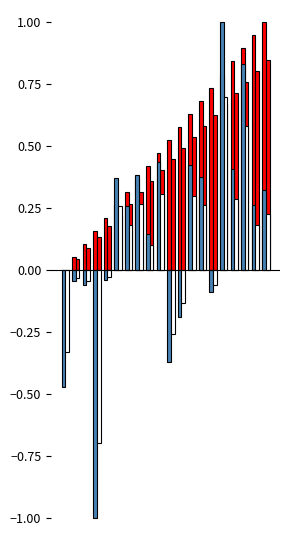

How many groups of bars are there?

20